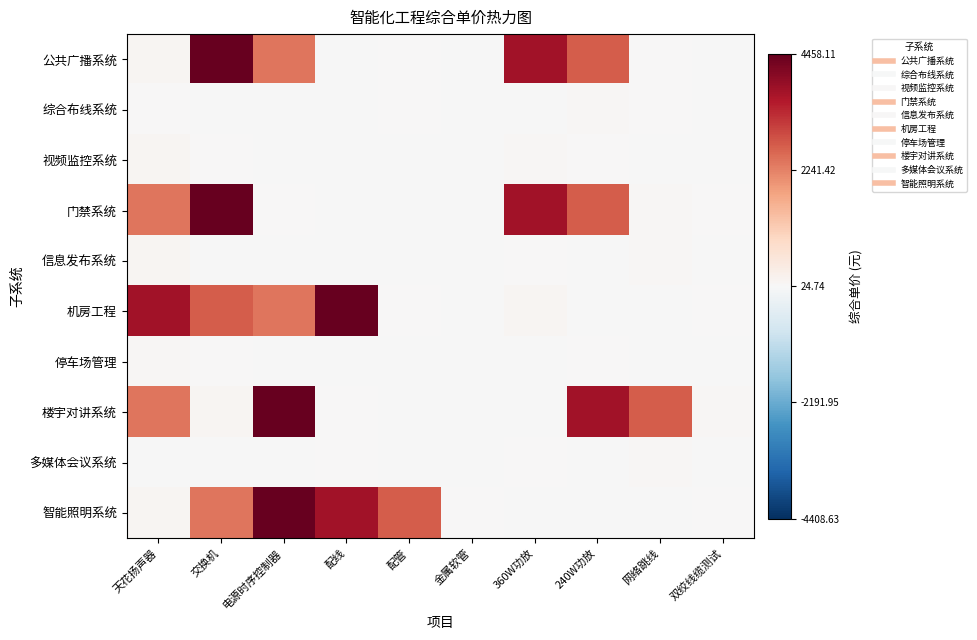

Reading left to right, transcribe all the data shown in this chart.

公共广播系统: 天花扬声器=0.0	交换机=1.0	电源时序控制器=0.5	配线=-0.0	配管=0.0	金属软管=-0.0	360W功放=0.8	240W功放=0.6	网络跳线=0.0	双绞线缆测试=-0.0
综合布线系统: 天花扬声器=0.0	交换机=-0.0	电源时序控制器=-0.0	配线=-0.0	配管=0.0	金属软管=-0.0	360W功放=-0.0	240W功放=0.0	网络跳线=0.0	双绞线缆测试=-0.0
视频监控系统: 天花扬声器=0.0	交换机=0.0	电源时序控制器=-0.0	配线=-0.0	配管=-0.0	金属软管=-0.0	360W功放=0.0	240W功放=0.0	网络跳线=-0.0	双绞线缆测试=-0.0
门禁系统: 天花扬声器=0.5	交换机=1.0	电源时序控制器=0.0	配线=-0.0	配管=-0.0	金属软管=-0.0	360W功放=0.8	240W功放=0.6	网络跳线=0.0	双绞线缆测试=0.0
信息发布系统: 天花扬声器=0.0	交换机=-0.0	电源时序控制器=-0.0	配线=-0.0	配管=-0.0	金属软管=-0.0	360W功放=0.0	240W功放=-0.0	网络跳线=0.0	双绞线缆测试=-0.0
机房工程: 天花扬声器=0.8	交换机=0.6	电源时序控制器=0.5	配线=1.0	配管=0.0	金属软管=-0.0	360W功放=0.0	240W功放=-0.0	网络跳线=-0.0	双绞线缆测试=0.0
停车场管理: 天花扬声器=0.0	交换机=0.0	电源时序控制器=-0.0	配线=-0.0	配管=-0.0	金属软管=-0.0	360W功放=-0.0	240W功放=0.0	网络跳线=-0.0	双绞线缆测试=-0.0
楼宇对讲系统: 天花扬声器=0.5	交换机=0.0	电源时序控制器=1.0	配线=0.0	配管=-0.0	金属软管=-0.0	360W功放=-0.0	240W功放=0.8	网络跳线=0.6	双绞线缆测试=0.0
多媒体会议系统: 天花扬声器=-0.0	交换机=-0.0	电源时序控制器=-0.0	配线=0.0	配管=-0.0	金属软管=-0.0	360W功放=0.0	240W功放=-0.0	网络跳线=0.0	双绞线缆测试=-0.0
智能照明系统: 天花扬声器=0.0	交换机=0.5	电源时序控制器=1.0	配线=0.8	配管=0.6	金属软管=0.0	360W功放=-0.0	240W功放=-0.0	网络跳线=-0.0	双绞线缆测试=0.0